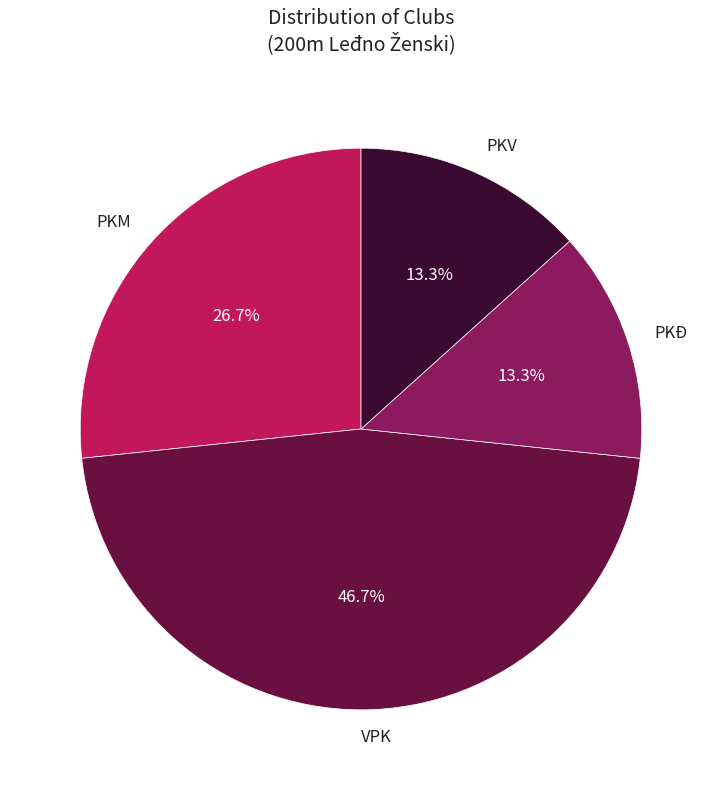

To the nearest percent, what is the average slice percentage?

25%